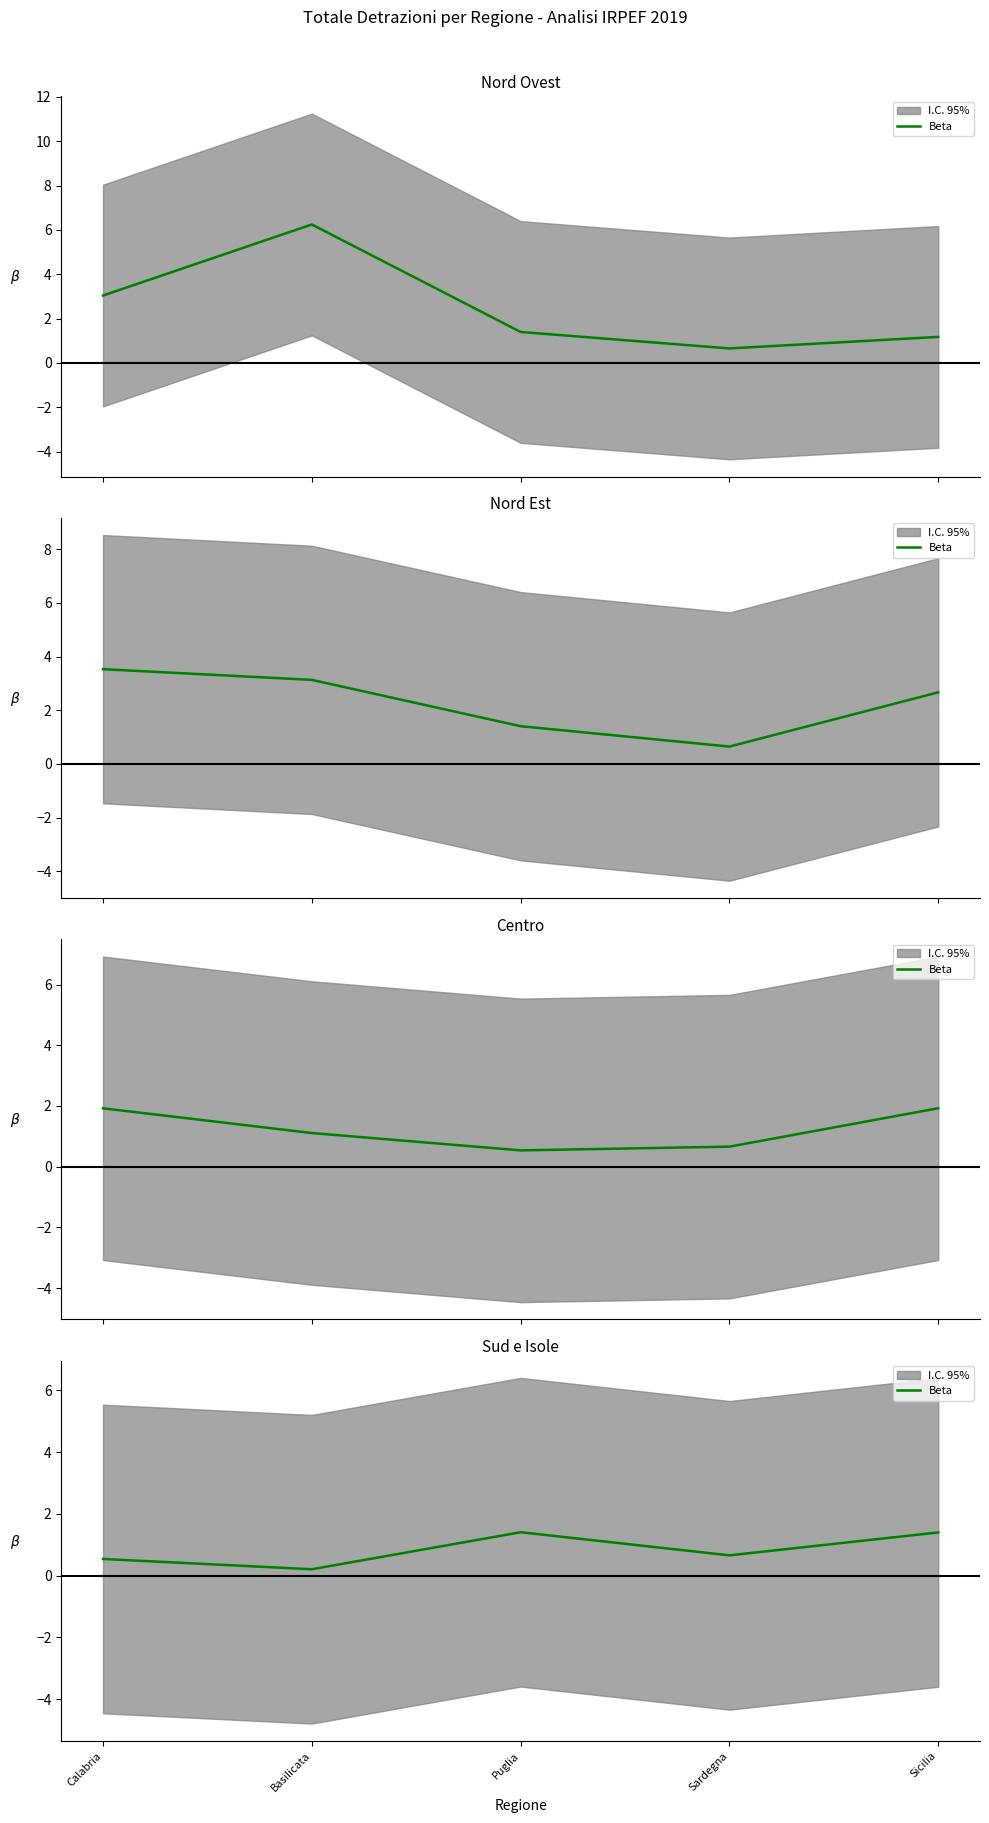

Is it true that the value at Puglia is 1.4?

True